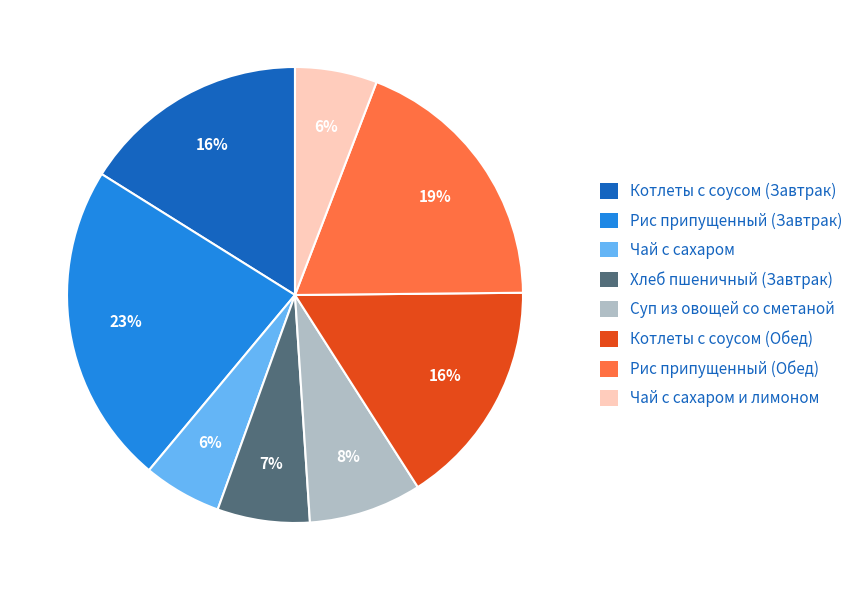

To the nearest percent, what is the average slice percentage?

12%